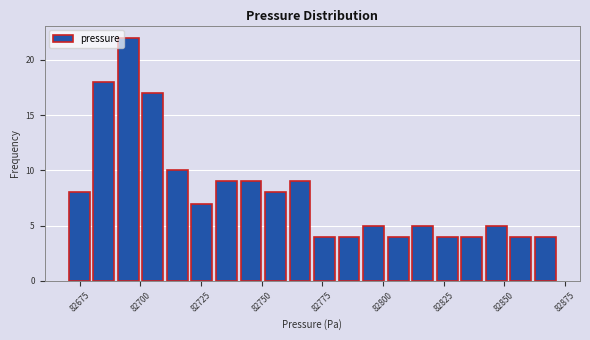

Read against the x-axis, roughly where is the centre of the tallest bar?

82695